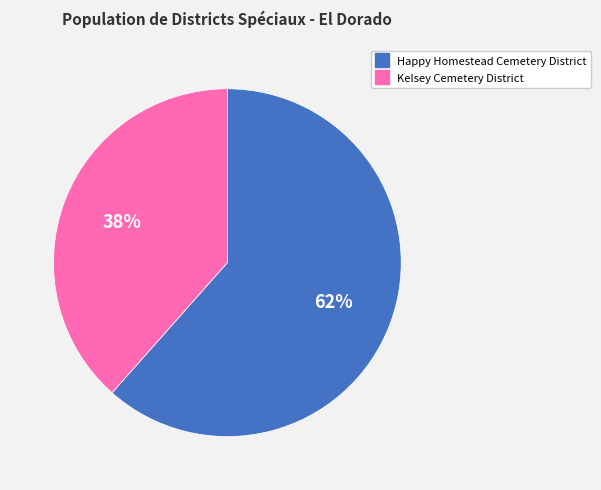

Is Happy Homestead Cemetery District the majority of the pie?

Yes